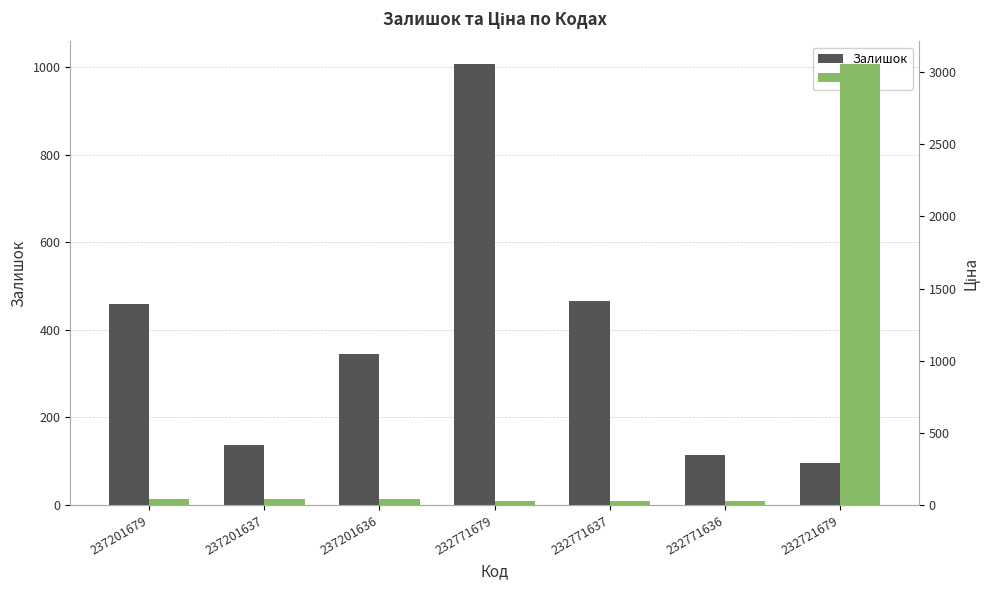

How many values in the Залишок series are below 344?

3